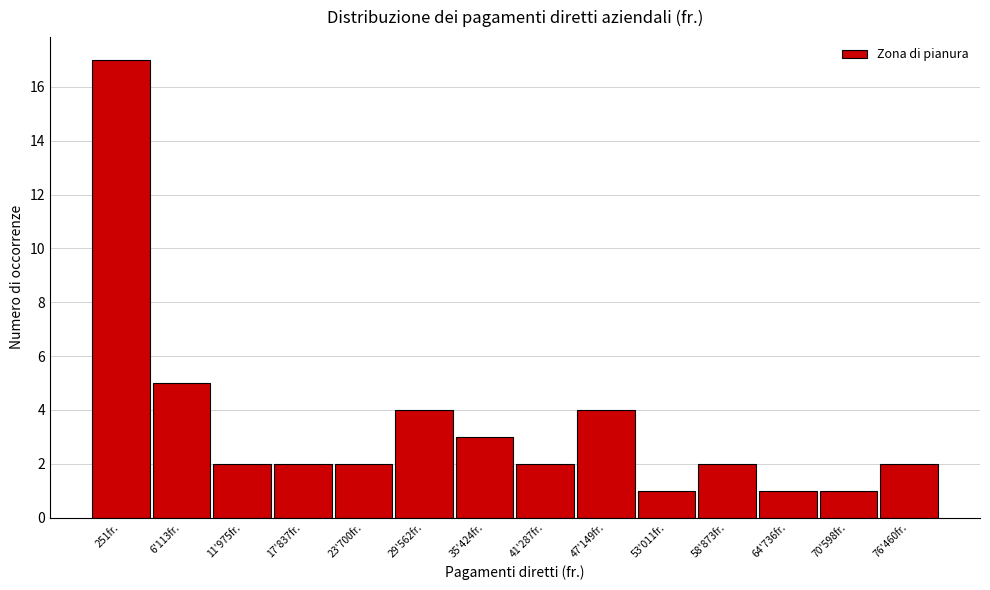

Reading right to left, list all the values displayed in this chart.

2	1	1	2	1	4	2	3	4	2	2	2	5	17